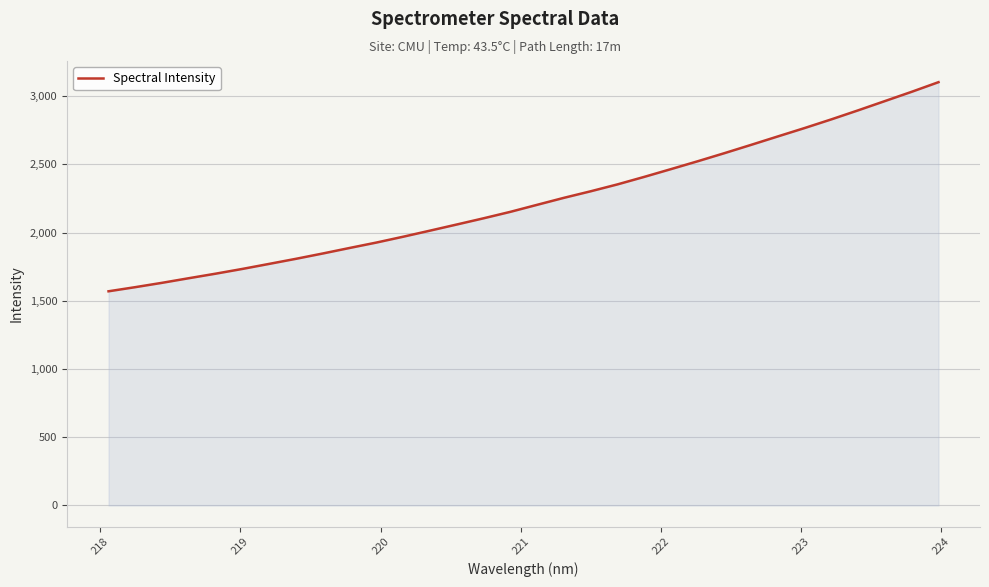

Reading right to left, transcribe all the data shown in this chart.

3103.0	3032.6	2964.6	2896.8	2830.7	2767.1	2705.7	2643.8	2582.7	2523.3	2465.7	2408.7	2353.7	2303.2	2255.2	2204.0	2152.5	2105.2	2059.7	2014.7	1970.2	1927.4	1887.7	1847.3	1808.4	1771.1	1734.2	1699.3	1666.1	1632.2	1600.4	1570.0